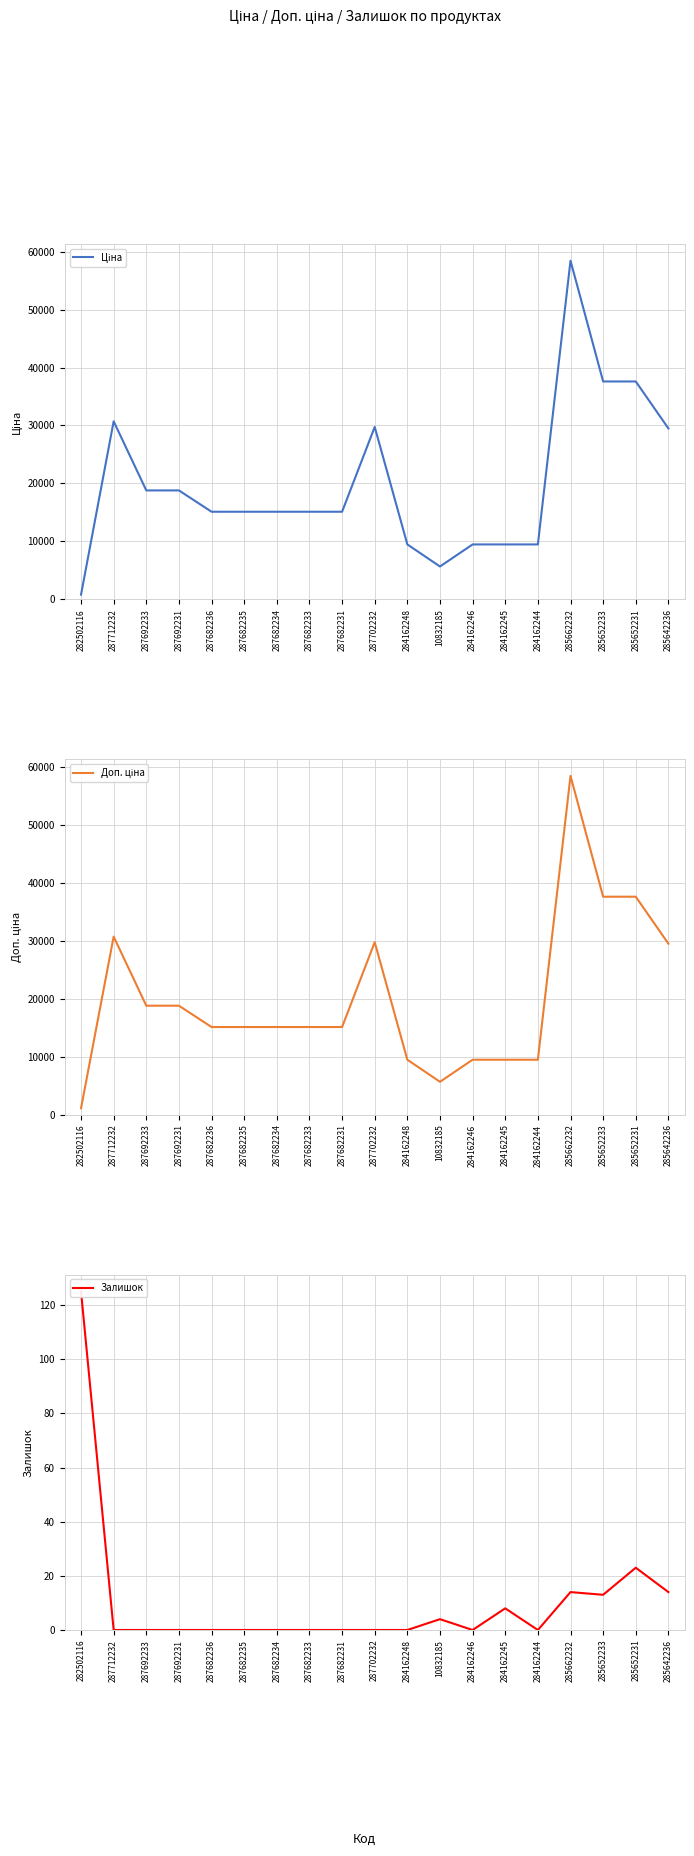

What is the average value of the Ціна series?

20061.9